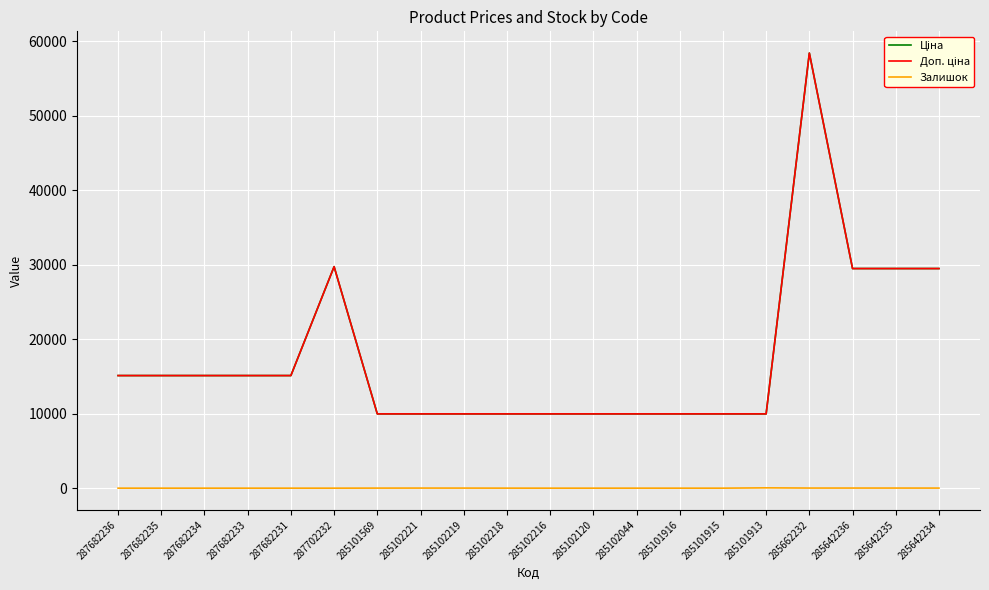

Does the chart display data point markers on the line(s)?

No